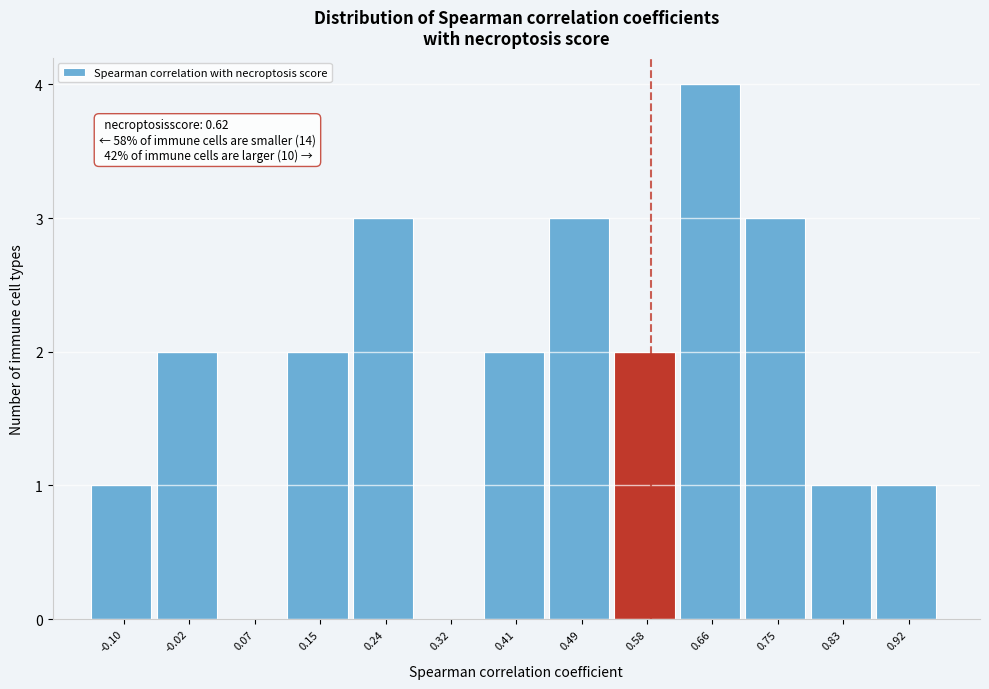

Reading left to right, extract all data points from this chart.

-0.10=1	-0.02=2	0.07=0	0.15=2	0.24=3	0.32=0	0.41=2	0.49=3	0.58=2	0.66=4	0.75=3	0.83=1	0.92=1